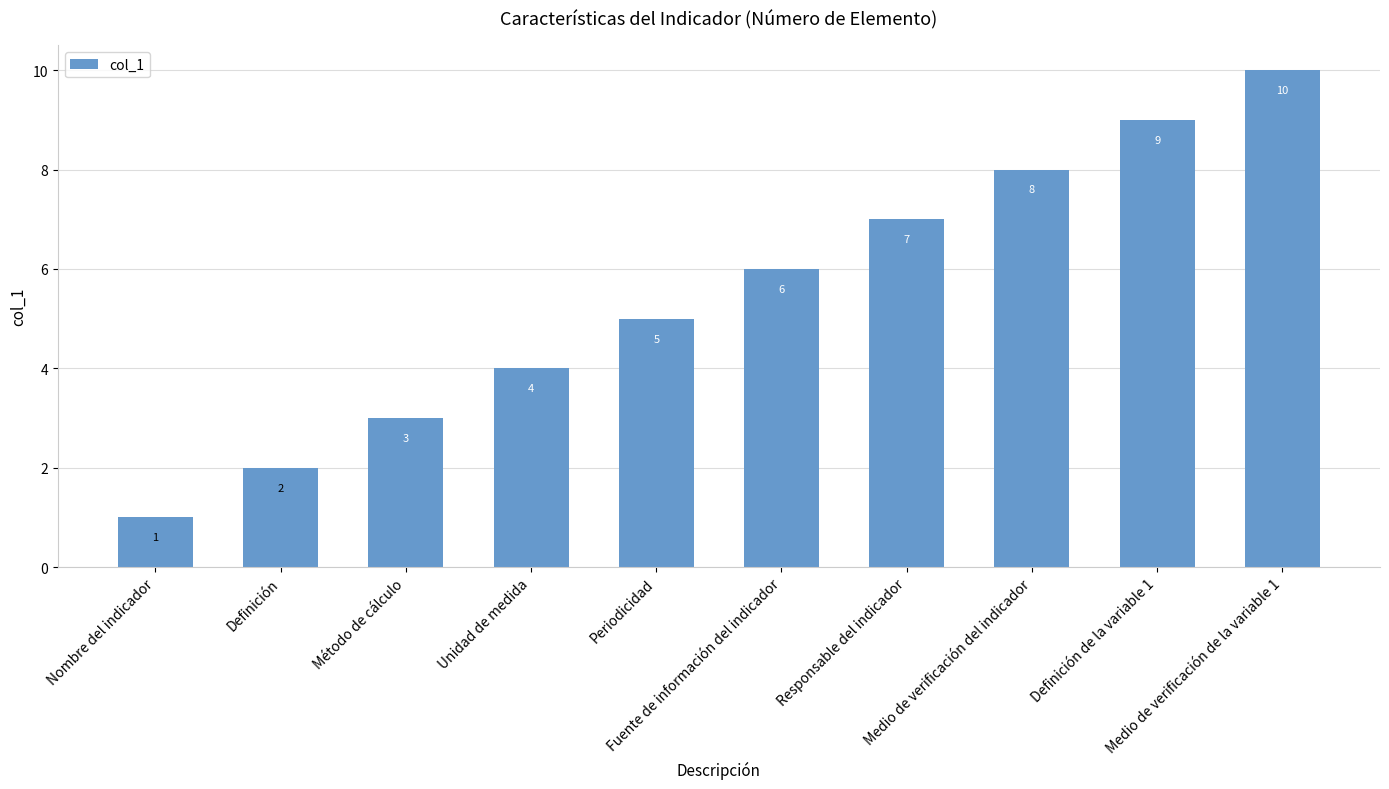

What is the sum of all values?

55